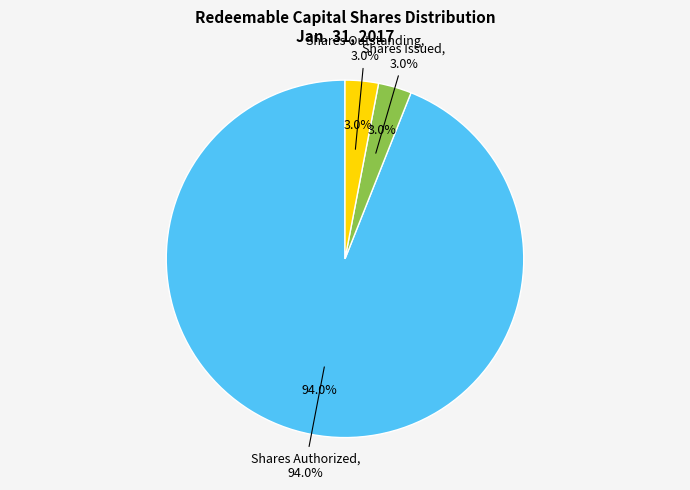

Which category has the smallest portion of the pie?

Shares Issued